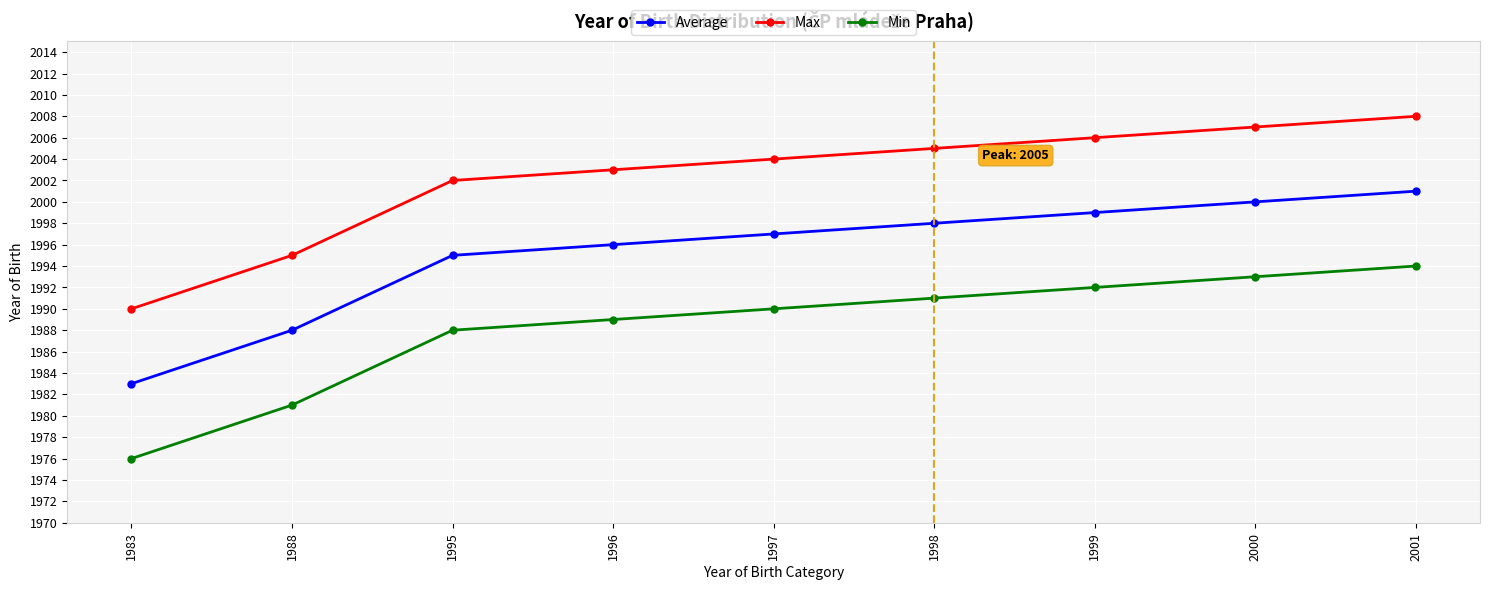

Count the number of categories in the chart.

9